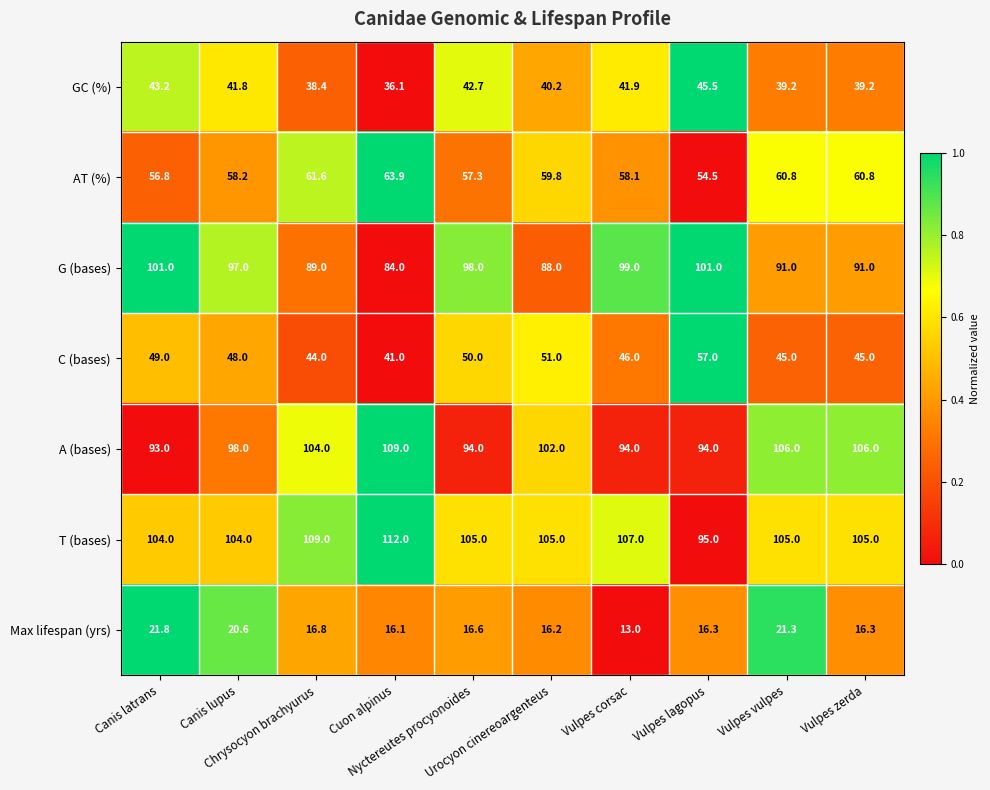

What is the greatest value displayed?

112.0